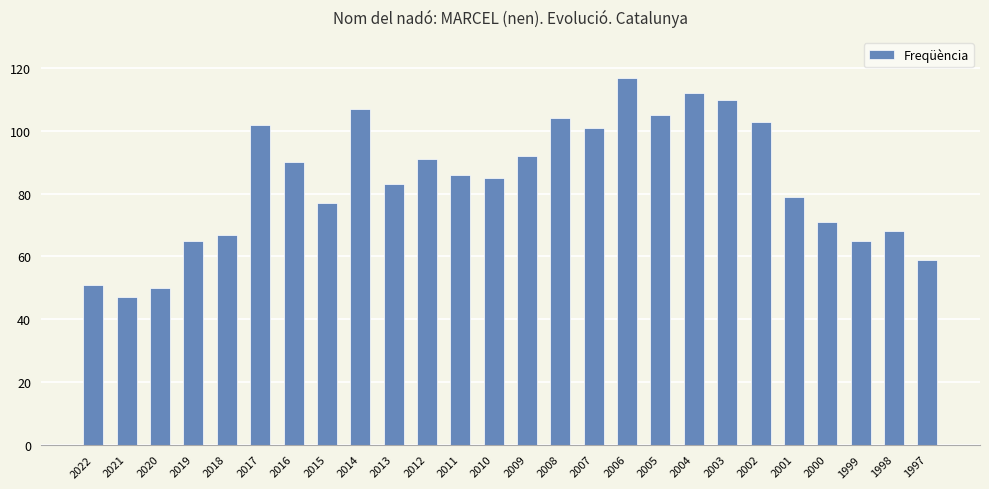

What is the value of the 2nd bar from the left?

47